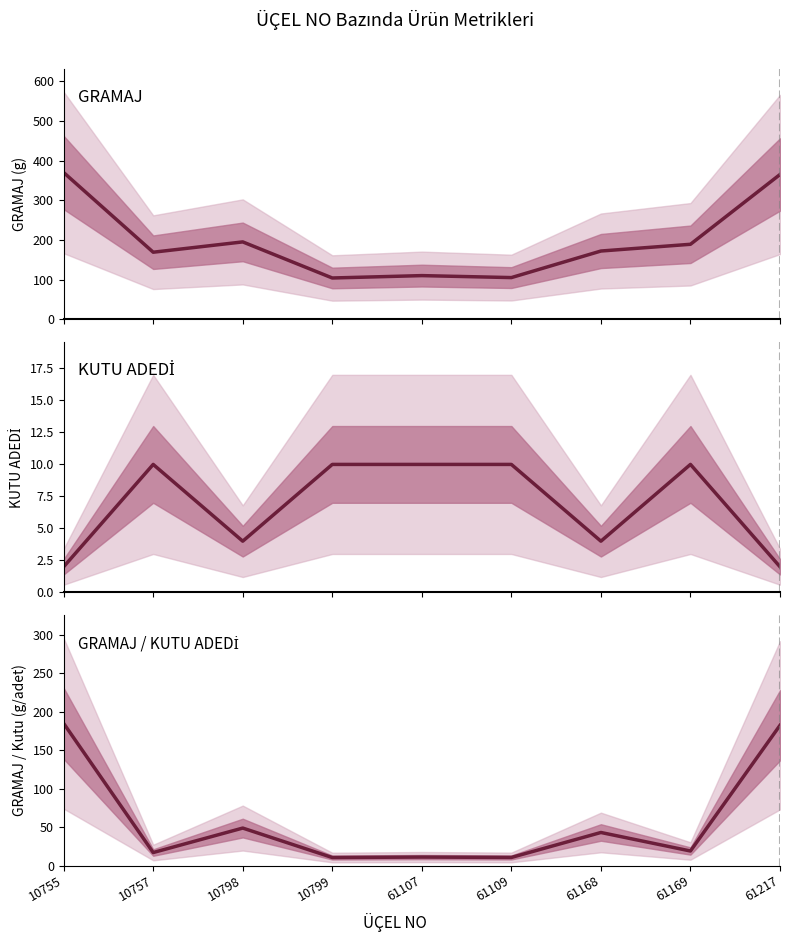

Is the value of GRAMAJ / KUTU ADEDİ at 61169 greater than the value of KUTU ADEDI at 10757?

Yes